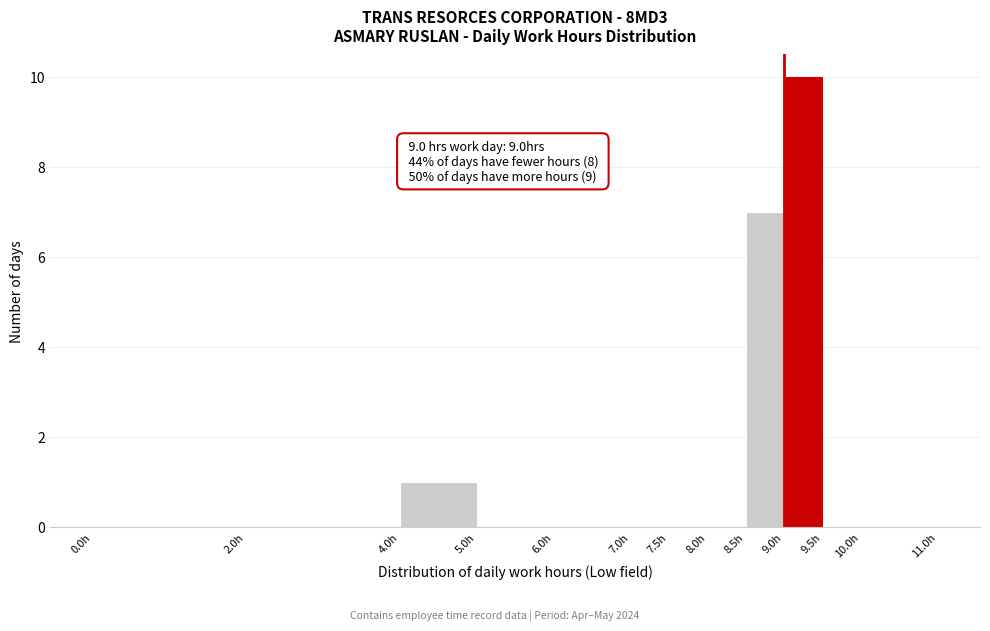

Over which range of the x-axis is the bar tallest?

9.0 to 9.5